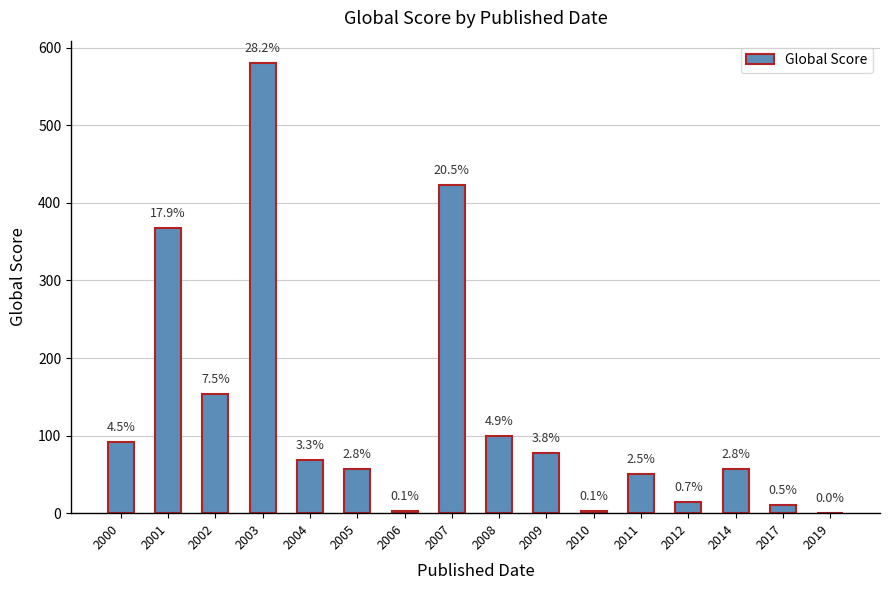

How many positive values are there?

15